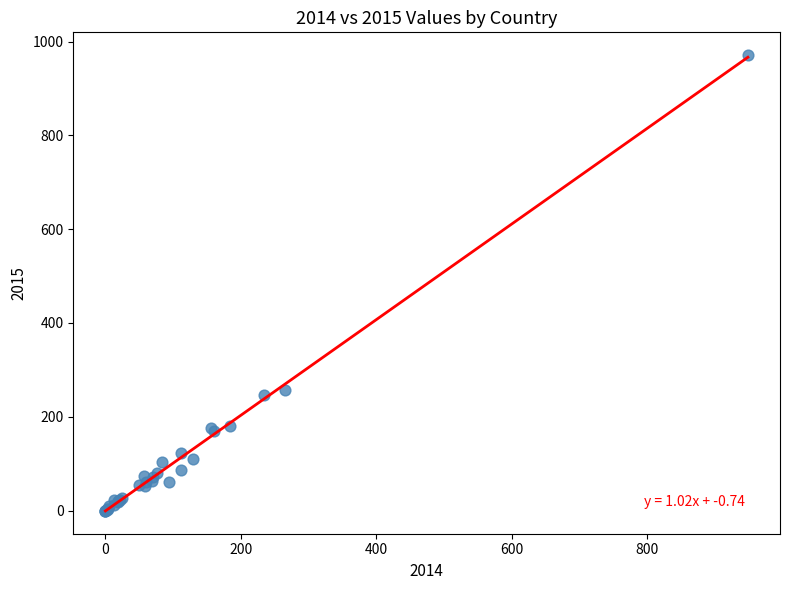

What Y value in the scatter plot is closest to 485?

257